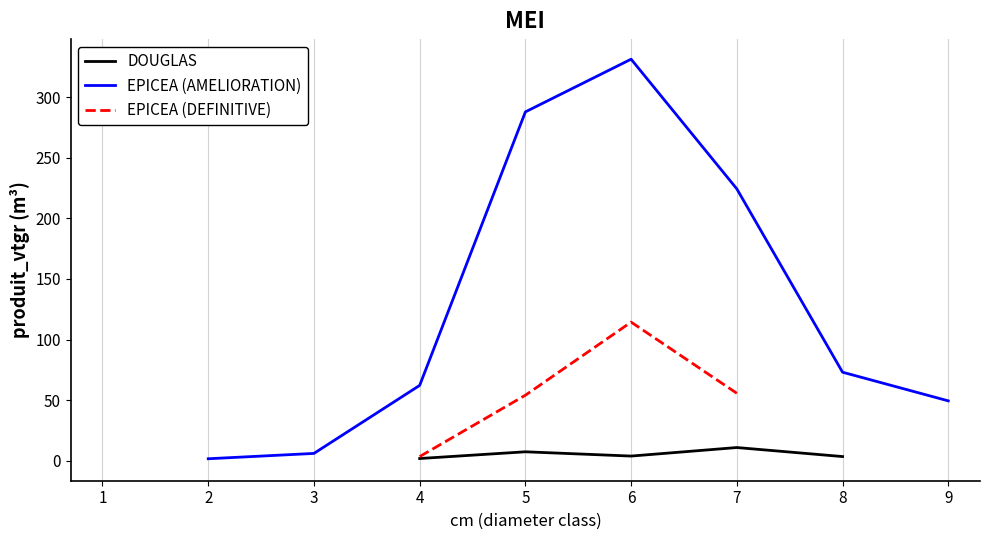

Which series changed the most between 2 and 9?

EPICEA (AMELIORATION)